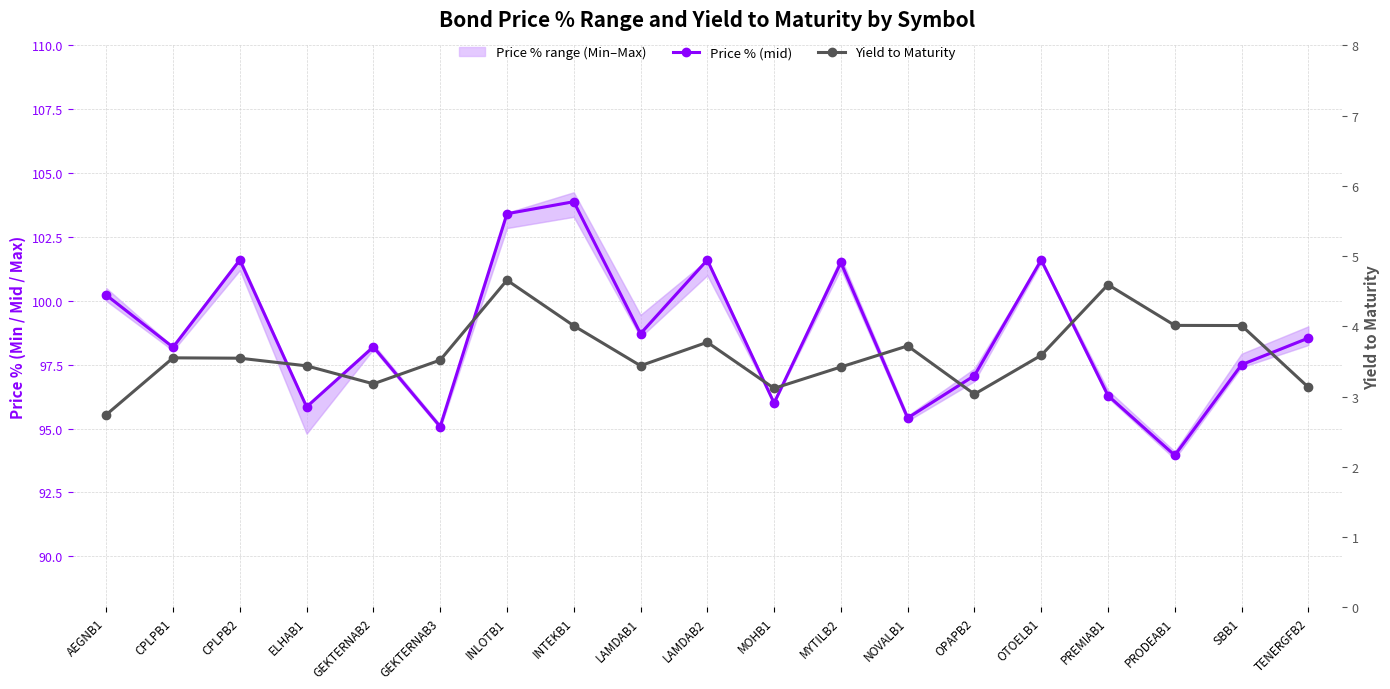

At how many categories does at least one series exceed 55?

19